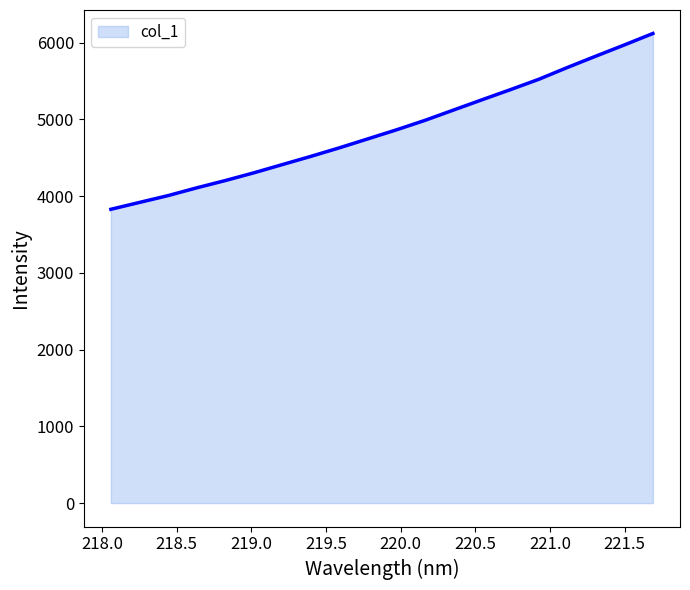

What is the difference between the maximum and minimum values?

2291.1